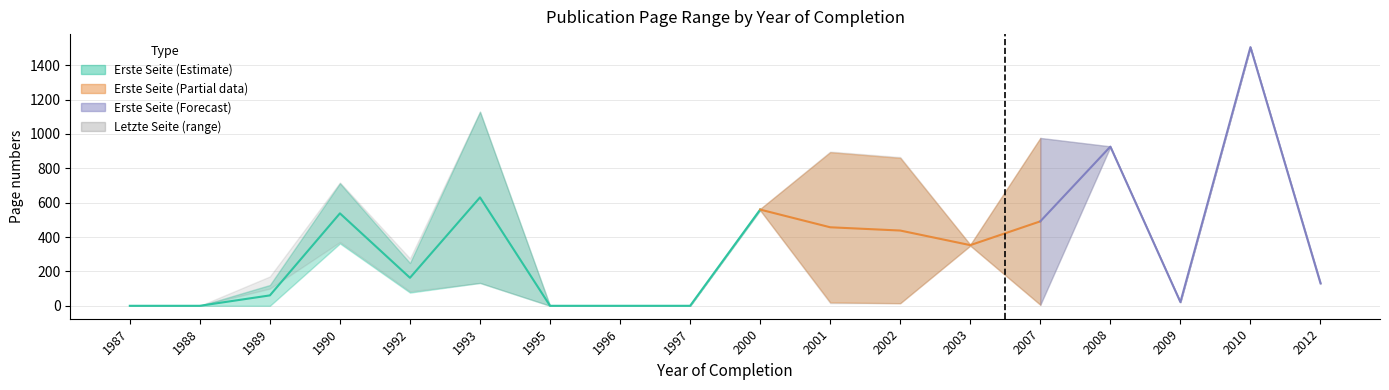

At which category is the sum across all series the highest?

2010